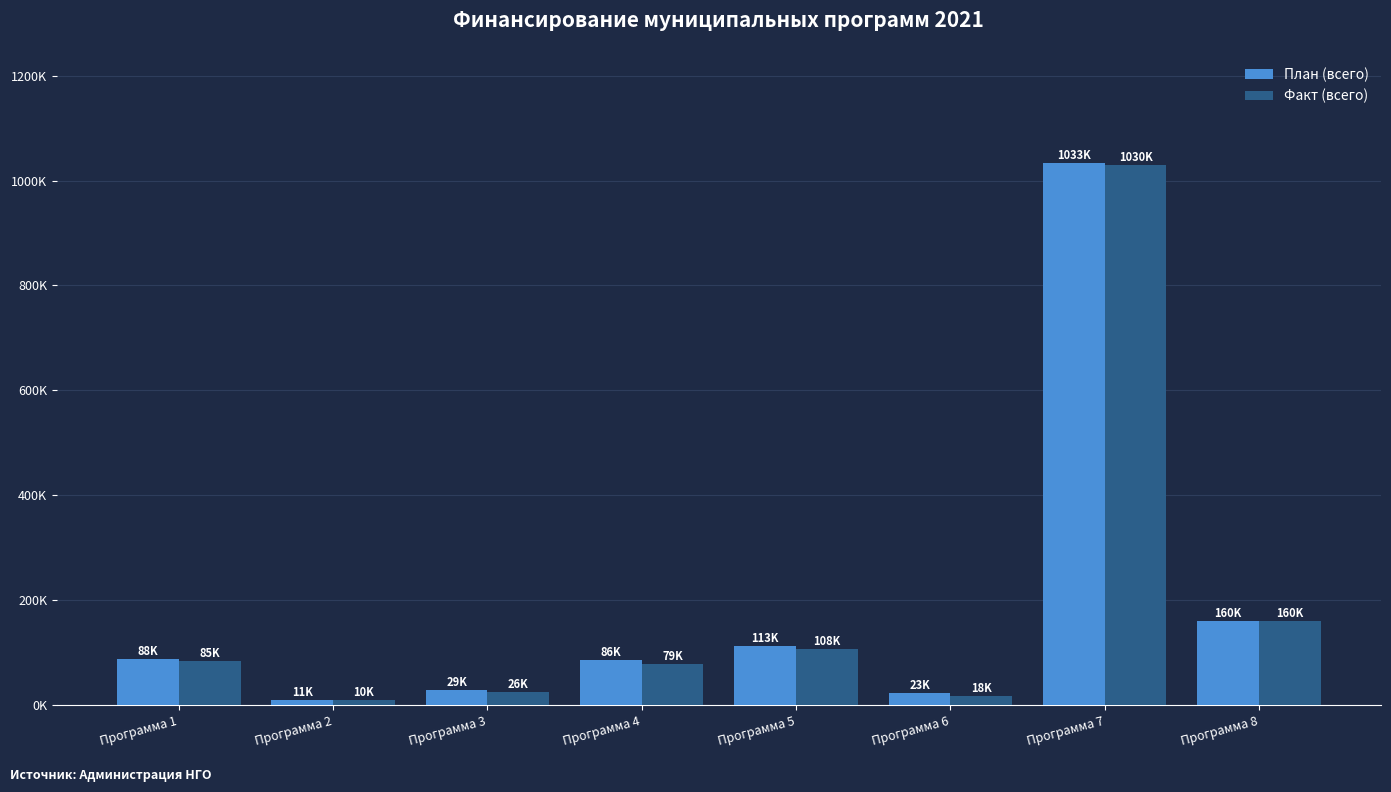

What are all the series names shown in the legend?

План (всего), Факт (всего)